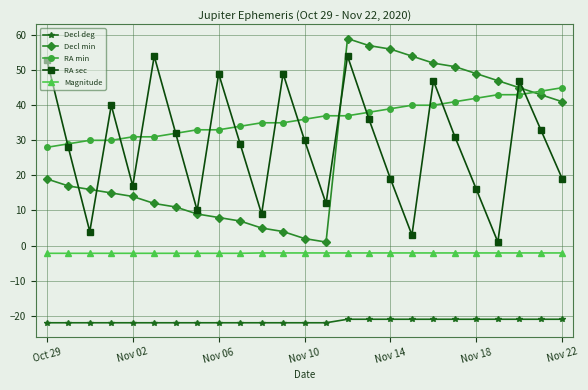

How many lines are shown in the chart?

5